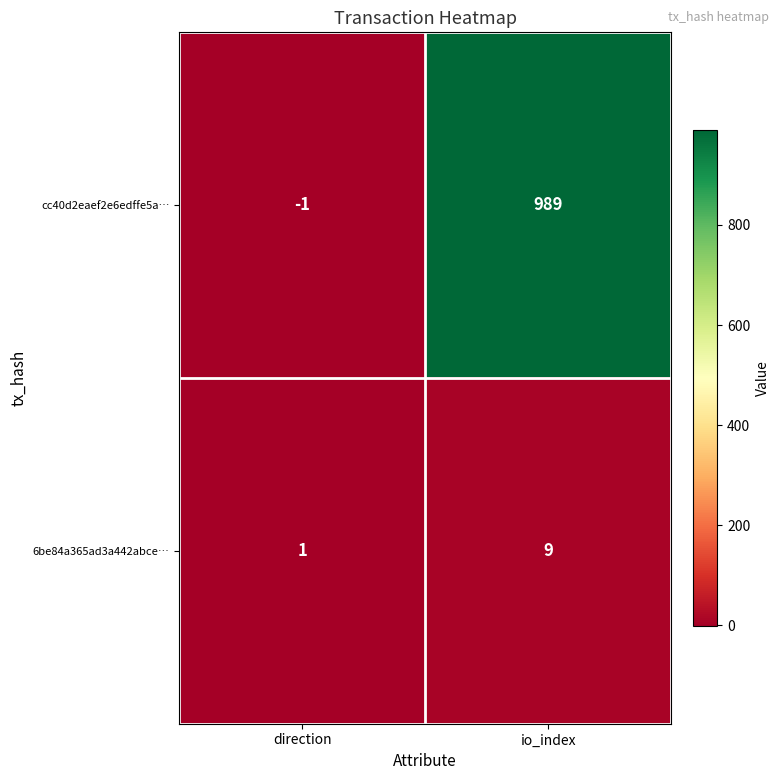

The value of 6be84a365ad3a442abce… at direction is 1. True or false?

True